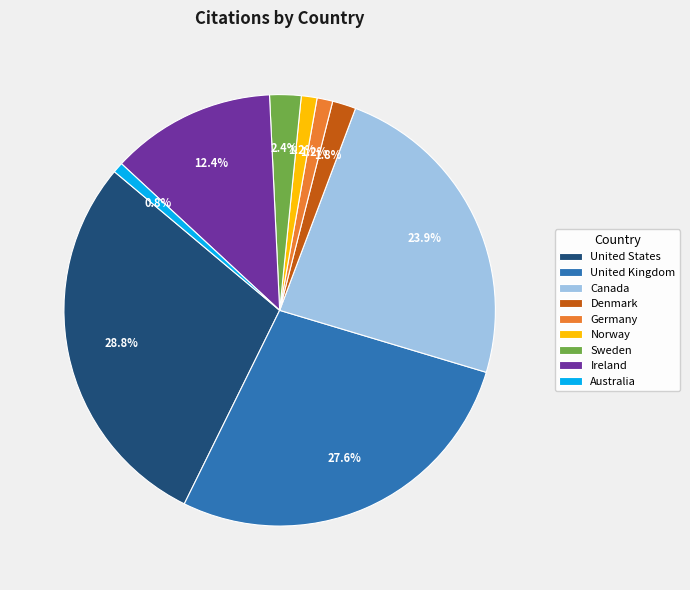

How many slices are in this pie chart?

9